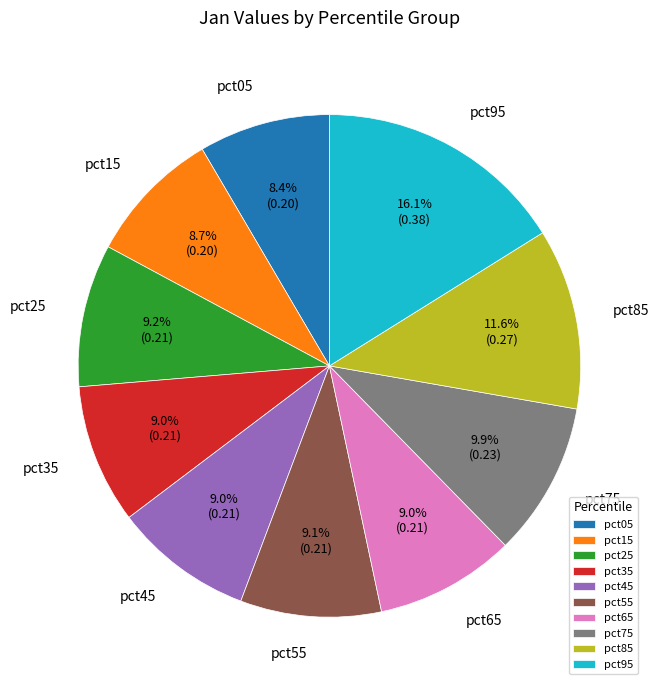

To the nearest percent, what is the difference between the pct95 and pct05 slice percentages?

8%